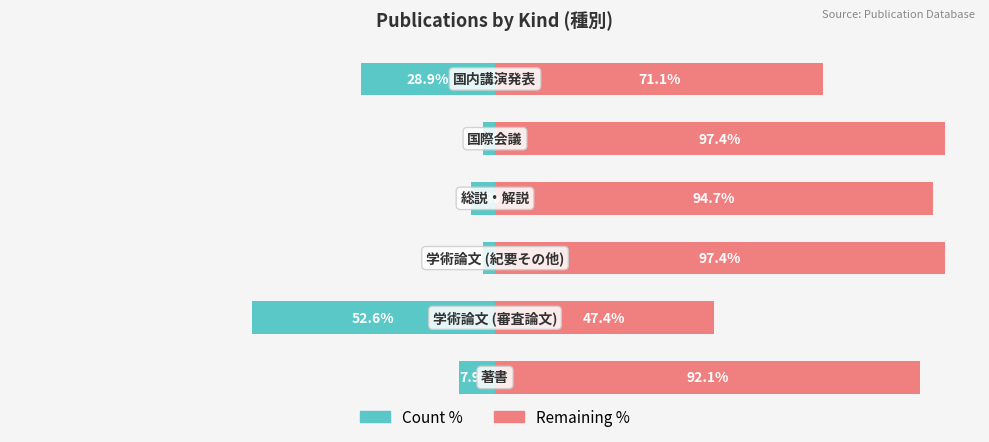

How many series are shown in this chart?

2